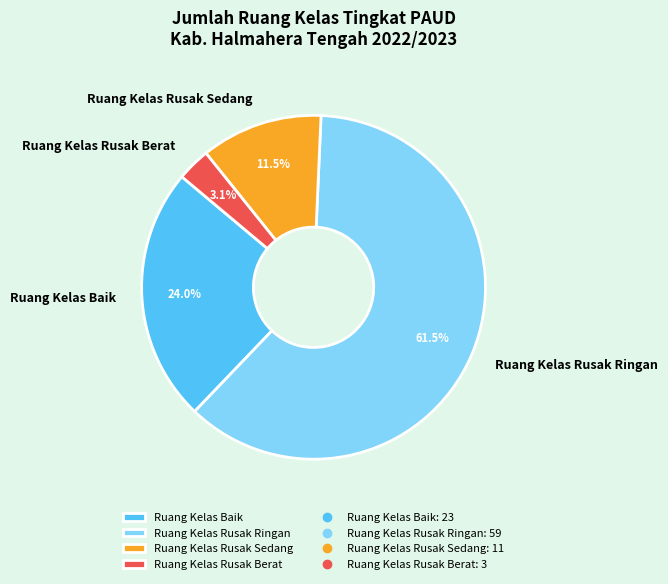

To the nearest percent, what portion does Ruang Kelas Baik represent?

24%